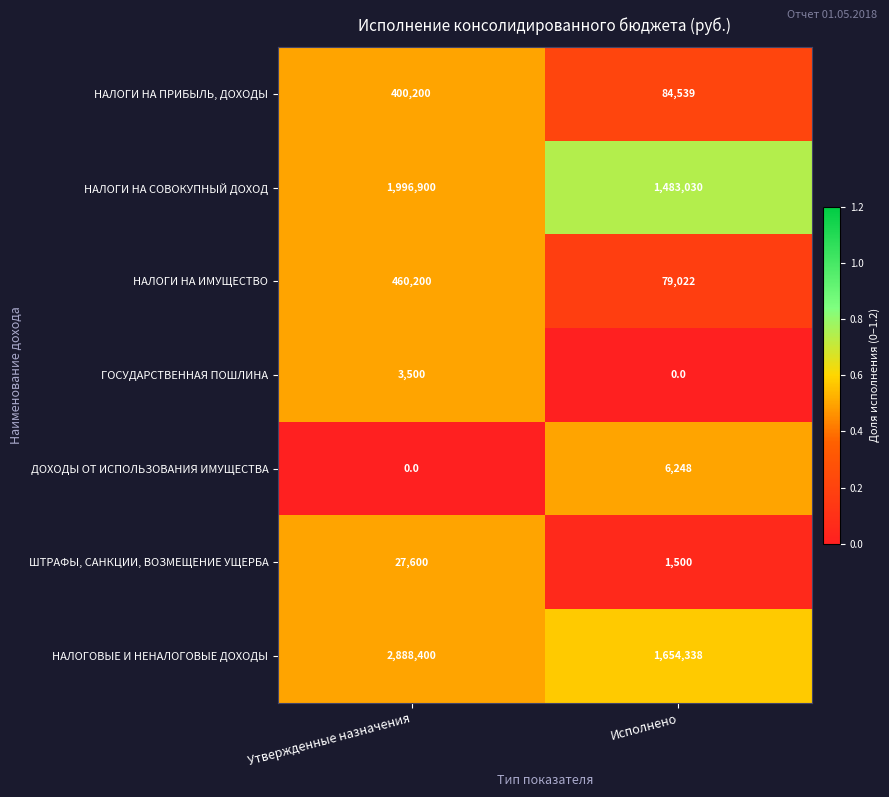

What is the difference between the highest and lowest values at Исполнено?

1654338